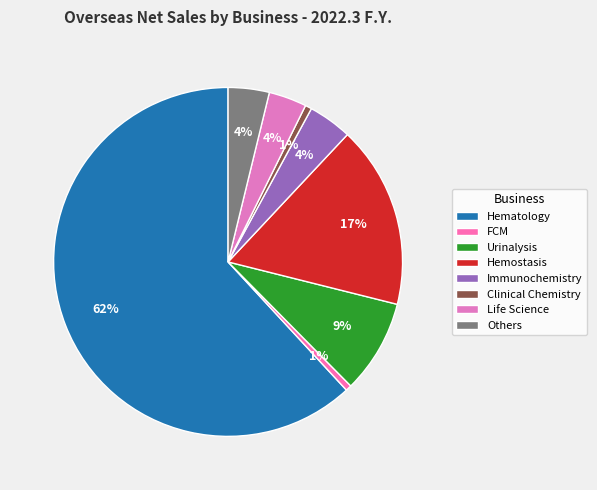

Between Life Science and Others, which is larger?

Others